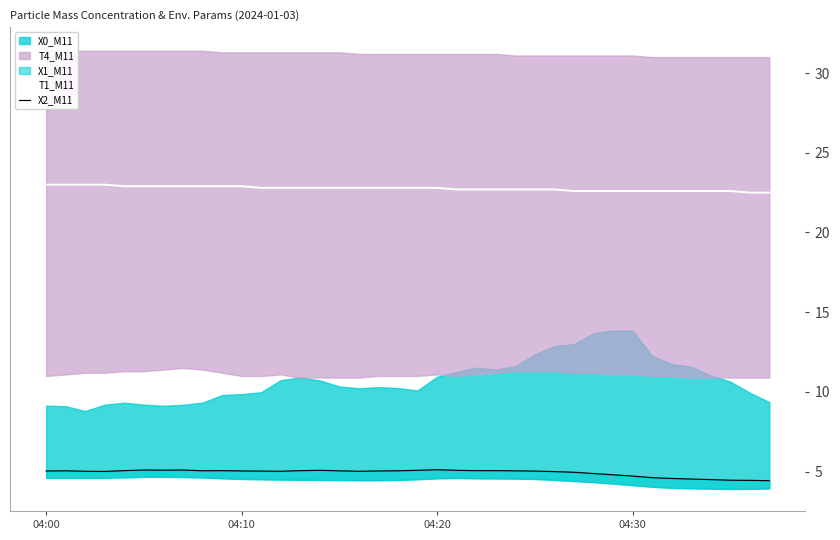

The T1_M11 series shows 35.3 at 04:30. True or false?

False